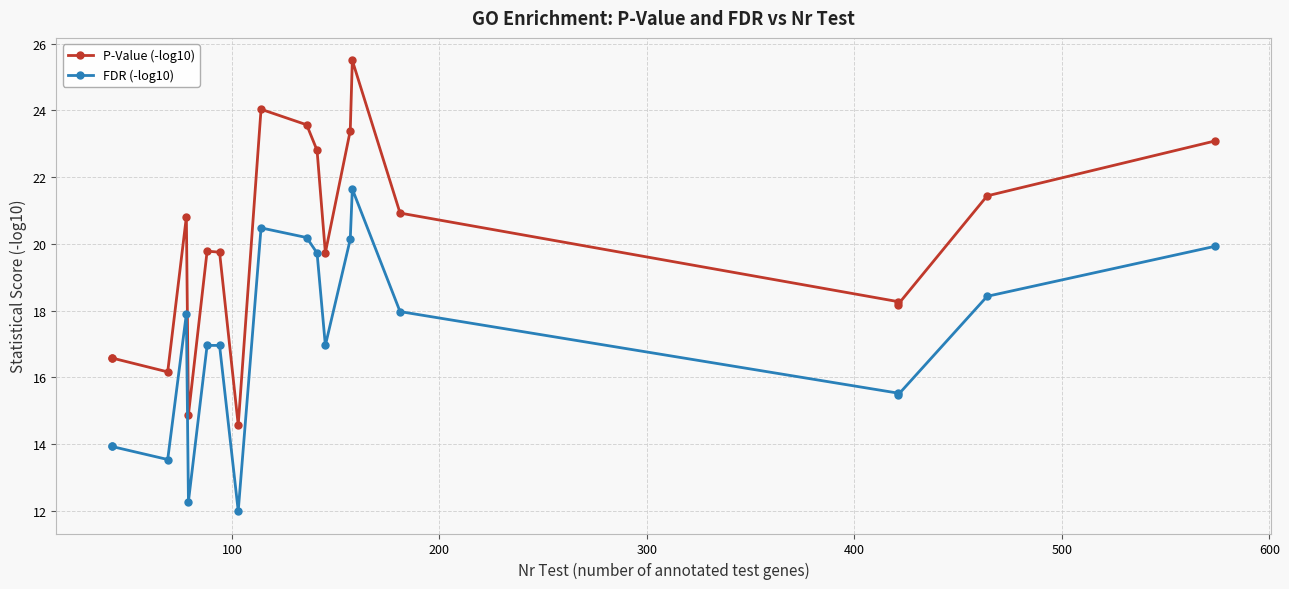

Is this an area chart (filled region under the line)?

No